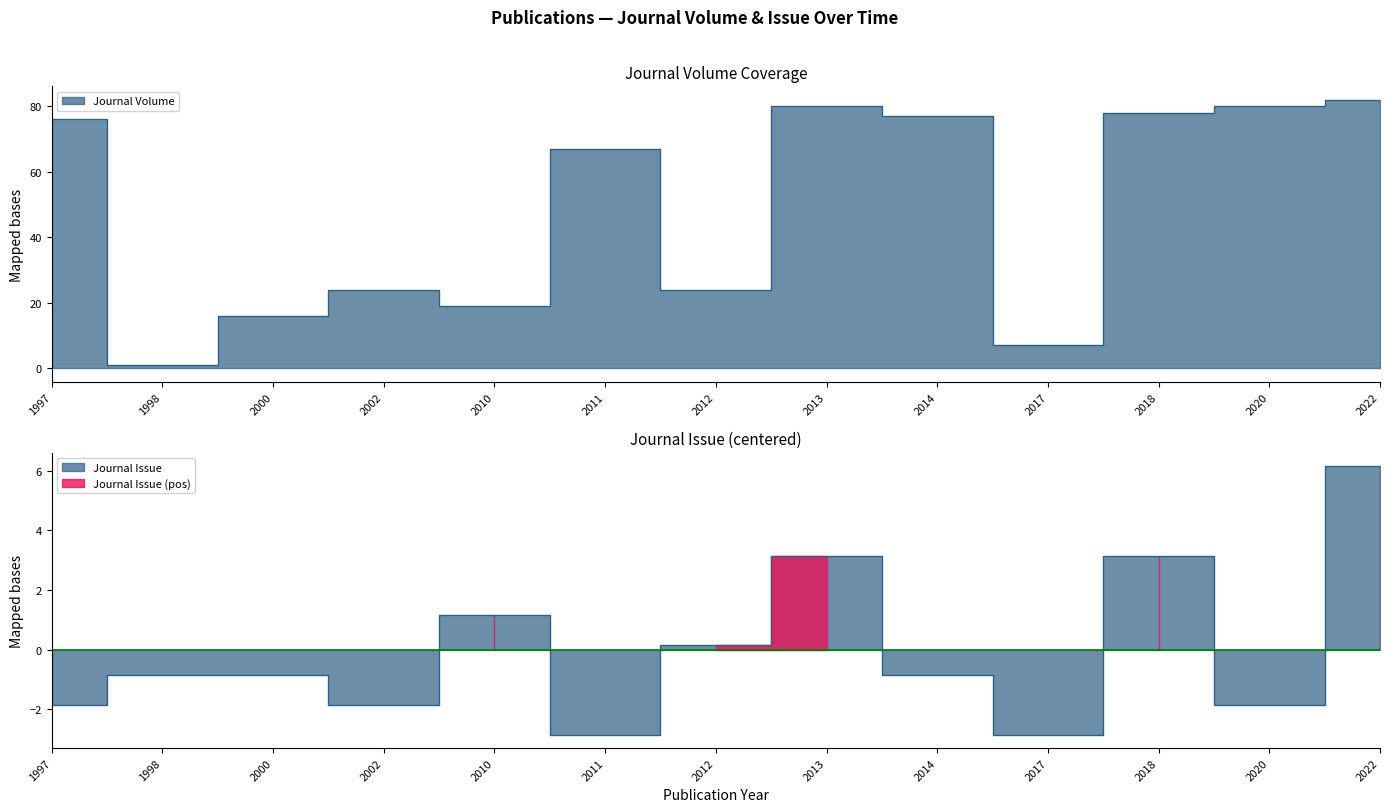

Where does the Journal Volume series first go above 67?

1997